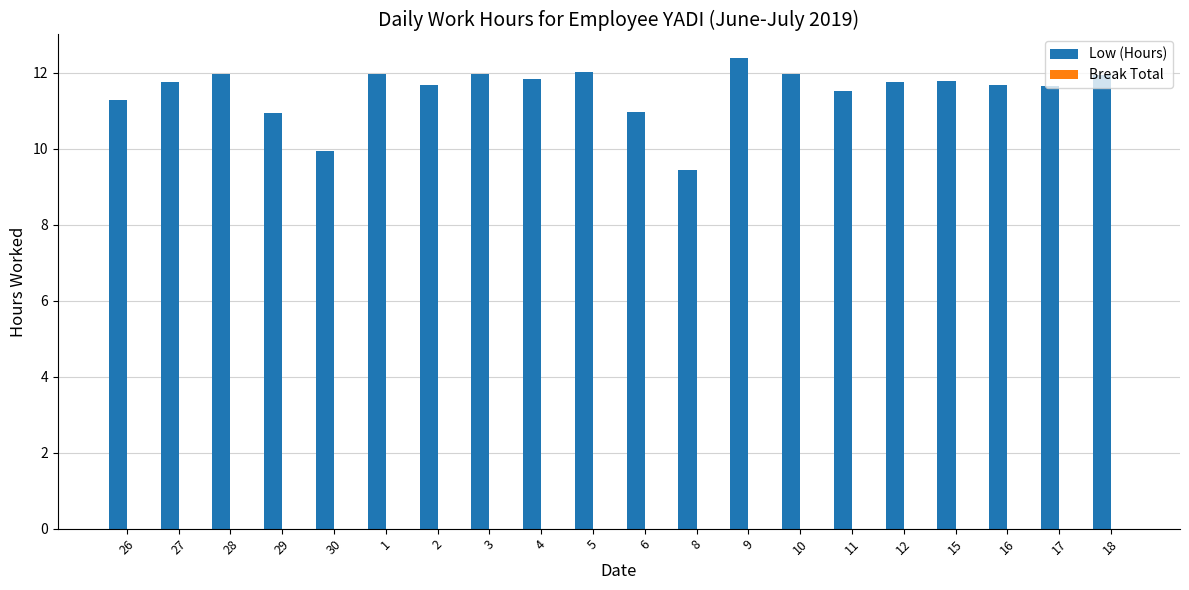

What is the label of the 1st bar from the left?

26